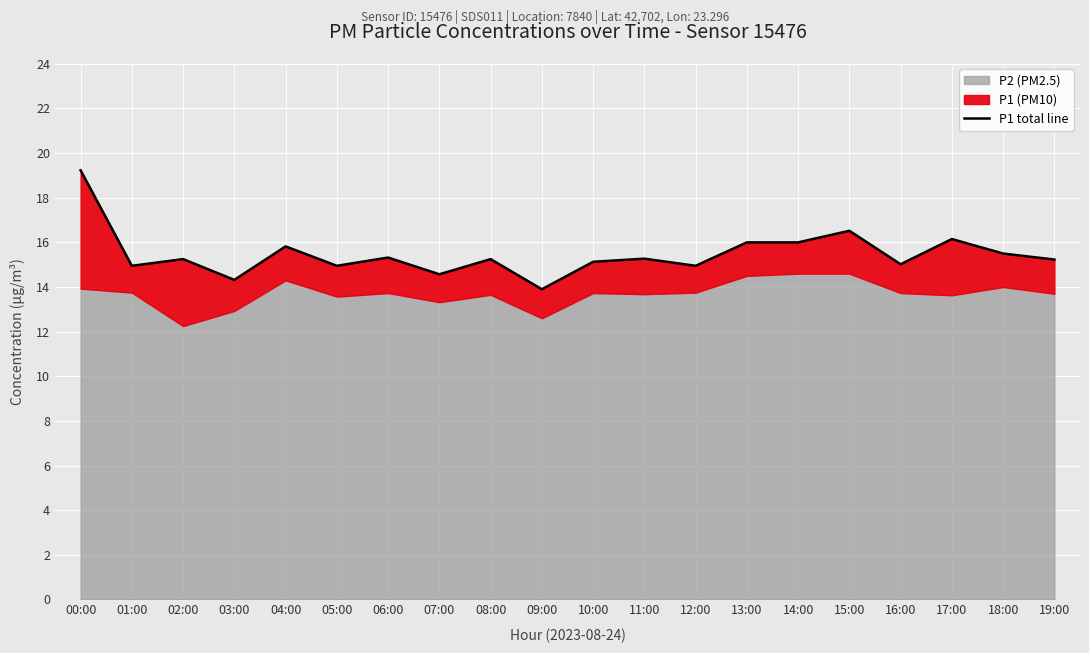

True or false: the data shows 3.5 at 11:00.

False